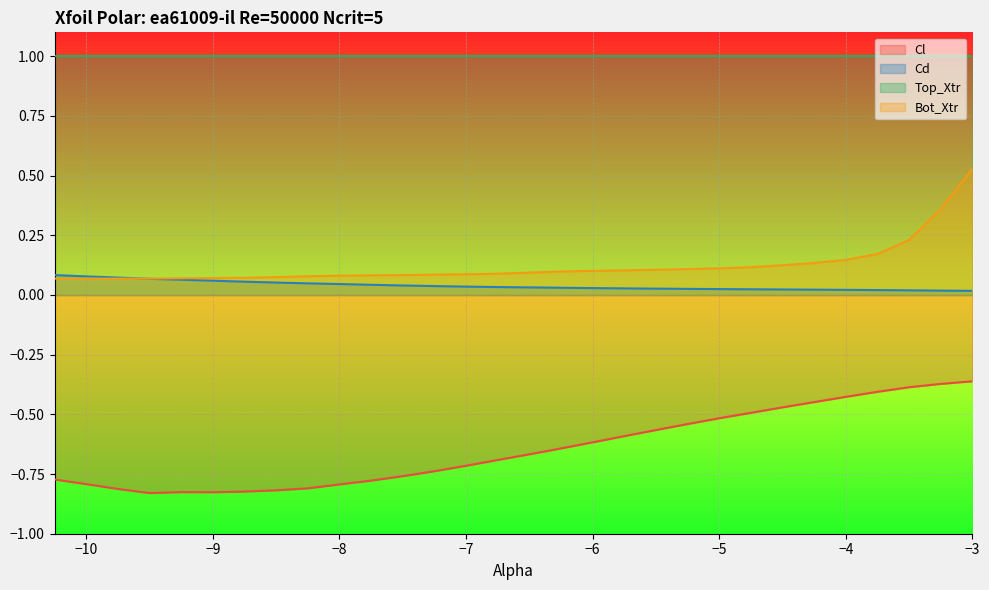

What position from the right is -10.0?

29